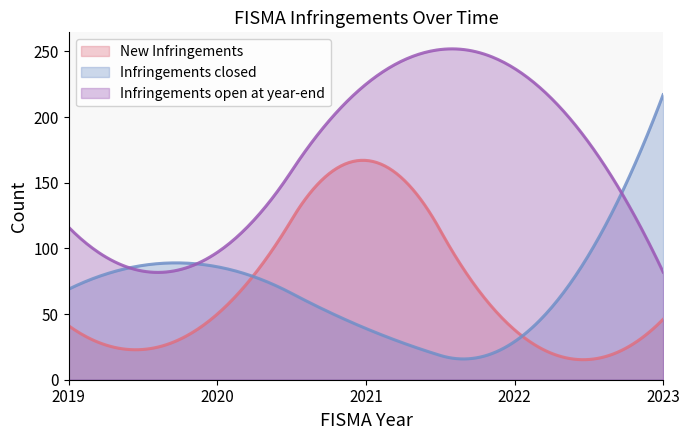

The Infringements closed series shows 69 at 2019. True or false?

True